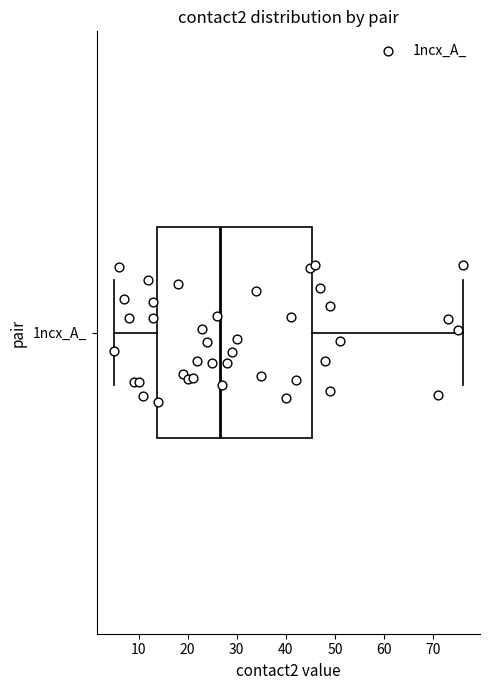

Transcribe this box plot: give where the median line is, the range the box spans, and where the two whiskers end, as read against the x-axis. The values are not printed on the chart, so give them approximately, as read against the axis.

median 27, box 14 to 45, whiskers 5 to 76